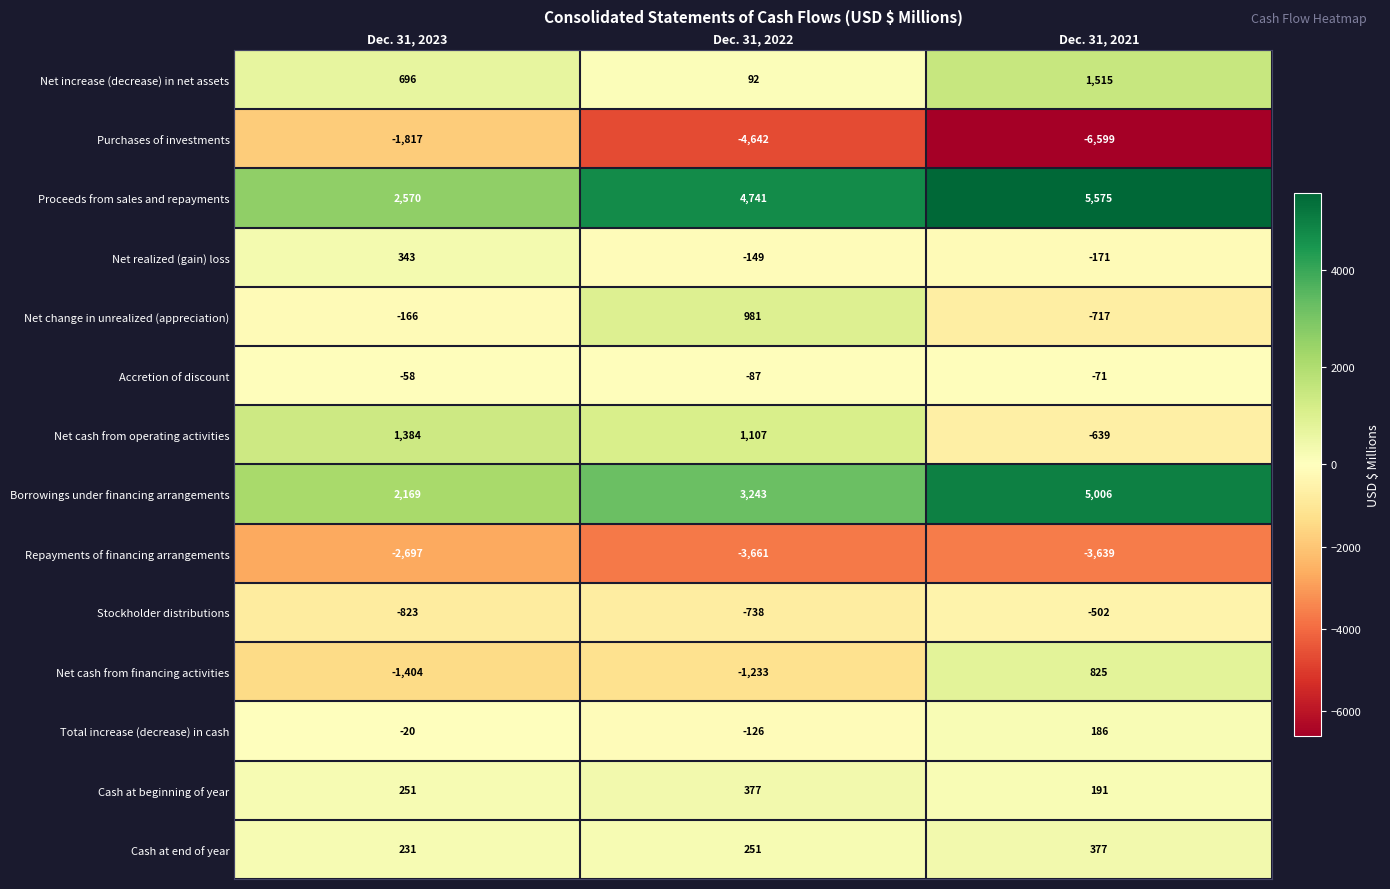

How many data points does each series have?

3